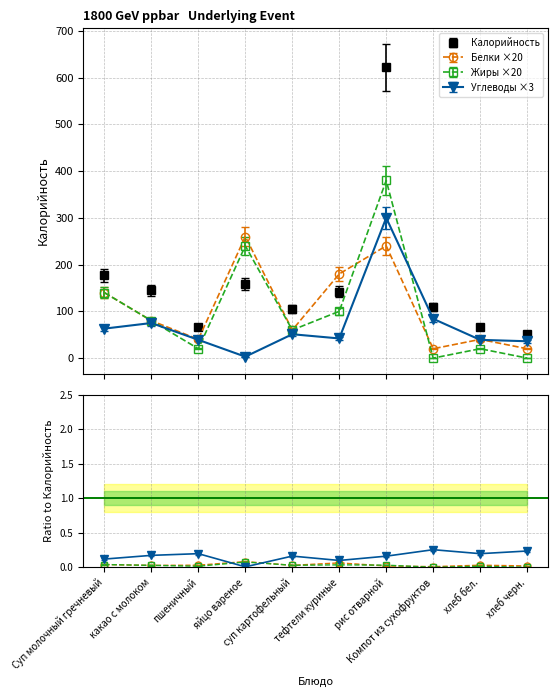

What is the label of the 4th point from the left?

яйцо вареное